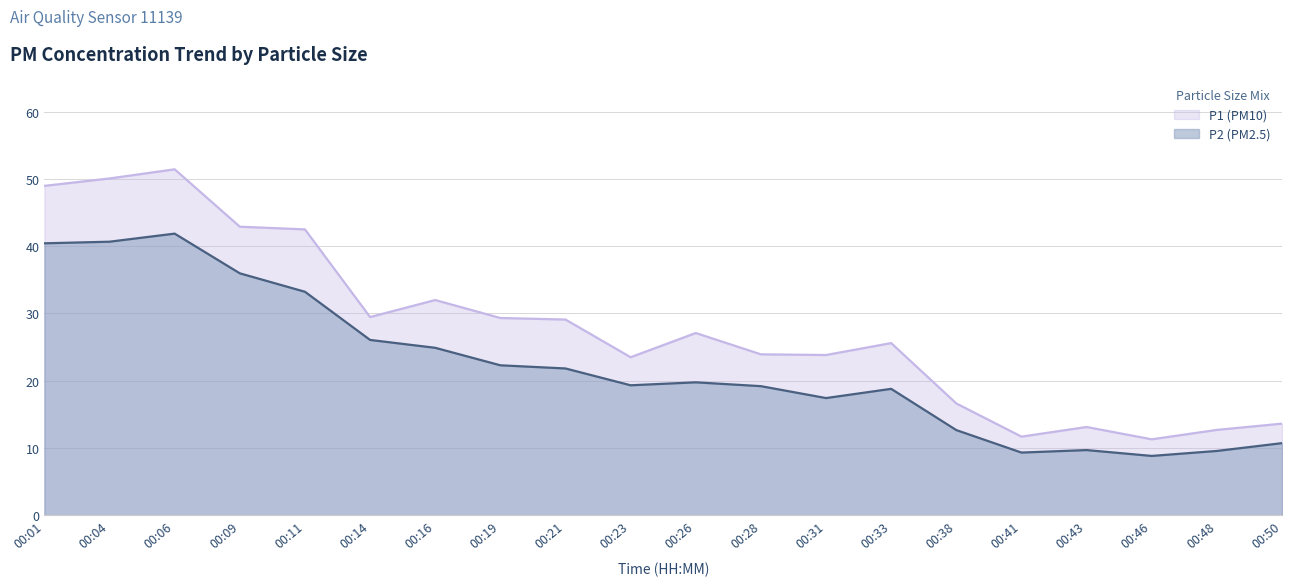

Where is the first local maximum for P1?

00:06